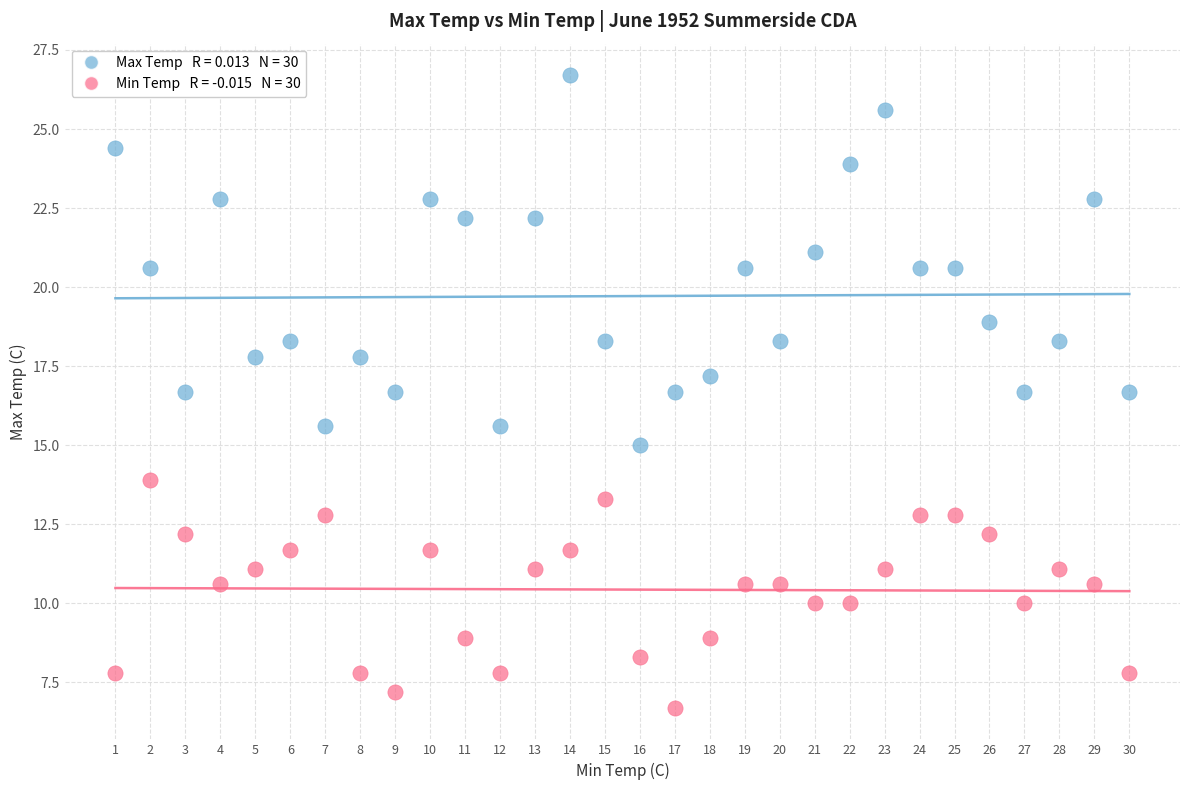

Across all data points, what is the range of X values (max minus min)?

29.0